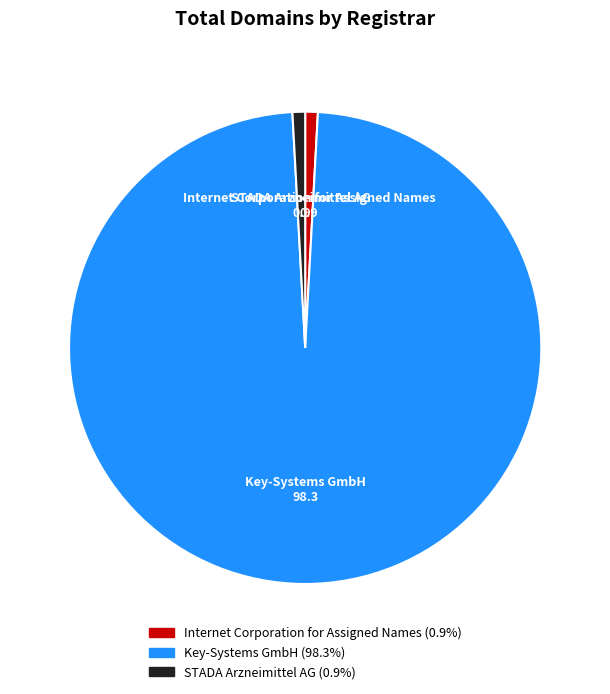

Which slice is the largest?

Key-Systems GmbH